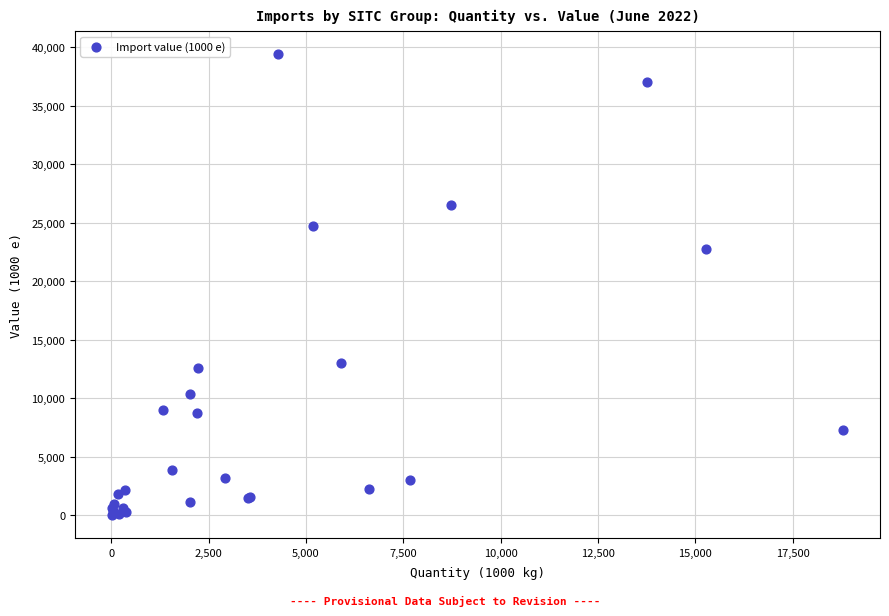

What Y value in the scatter plot is closest to 19709?

22715